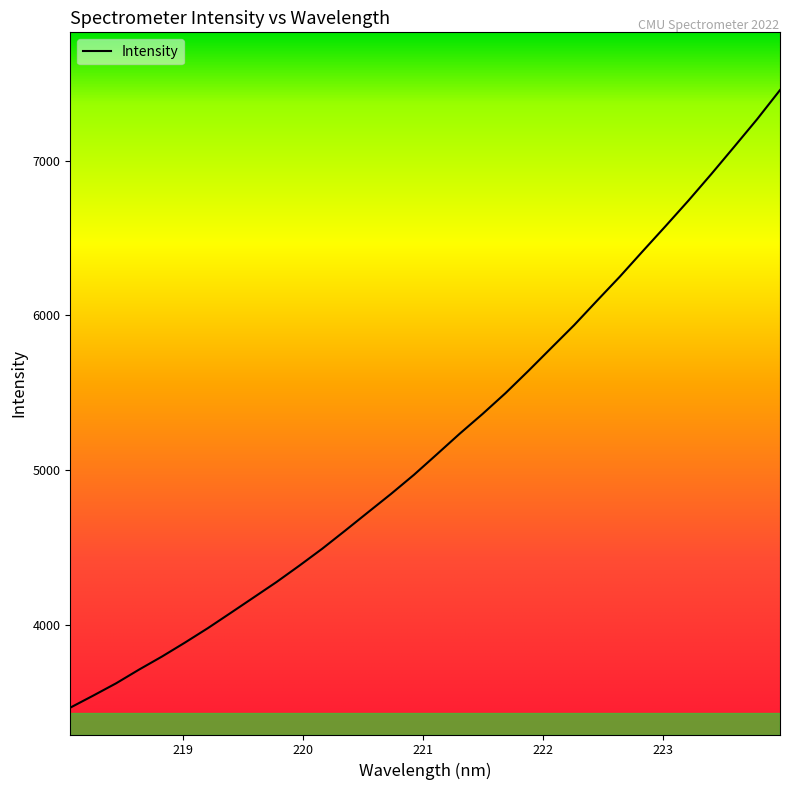

What is the minimum value shown in the chart?

3468.2